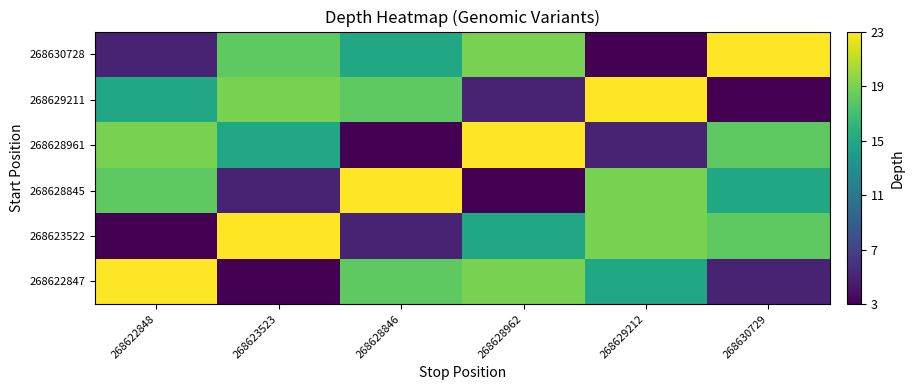

Is the value of 268628845 at 268622848 greater than the value of 268629211 at 268628962?

Yes